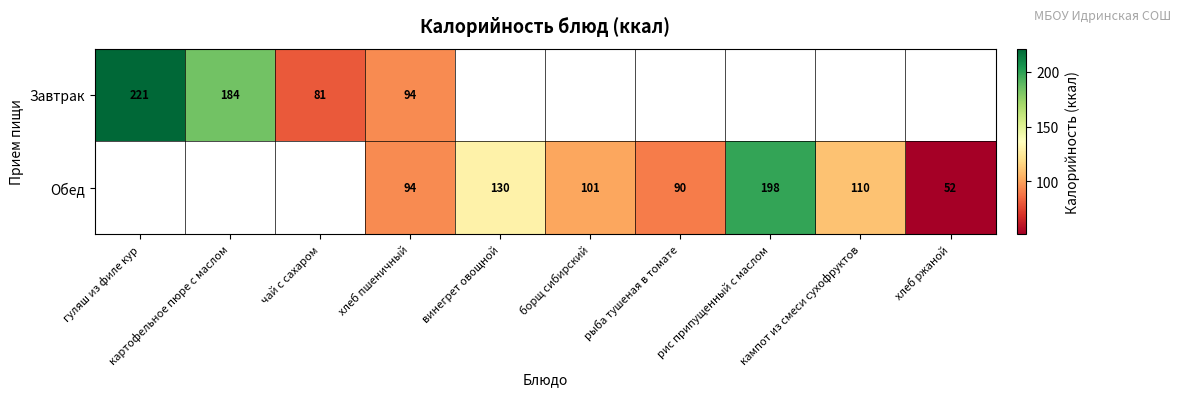

The Завтрак series shows 120 at чай с сахаром. True or false?

False